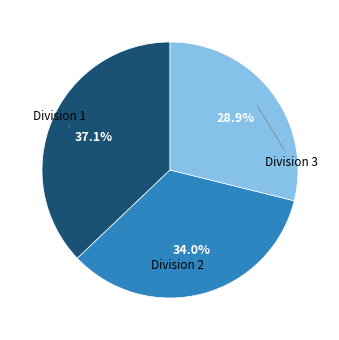

How many slices are in this pie chart?

3